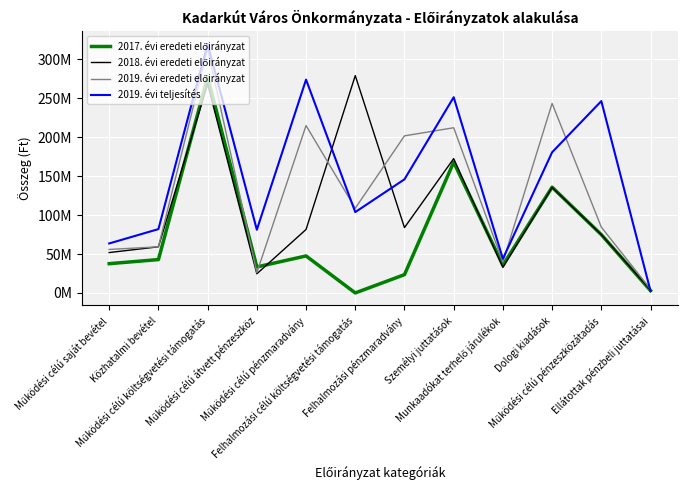

Which series ends up on top after the final intersection of 2019. évi eredeti előirányzat and 2019. évi teljesítés?

2019. évi eredeti előirányzat